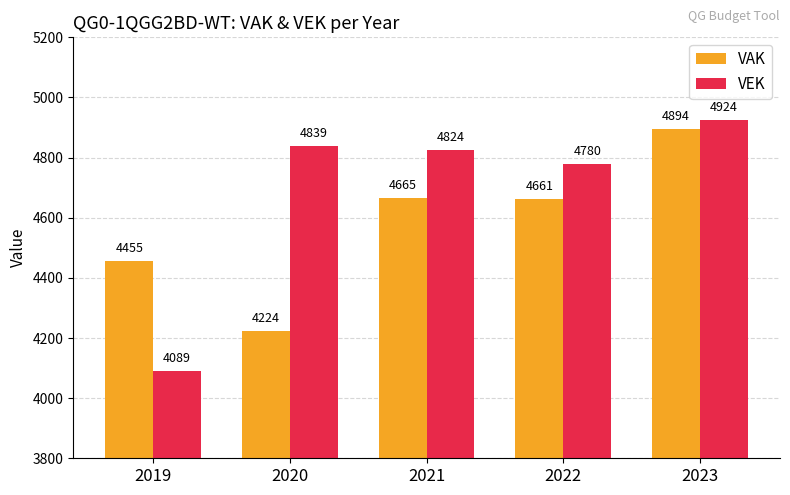

Is it true that VAK equals 2989 at 2021?

False